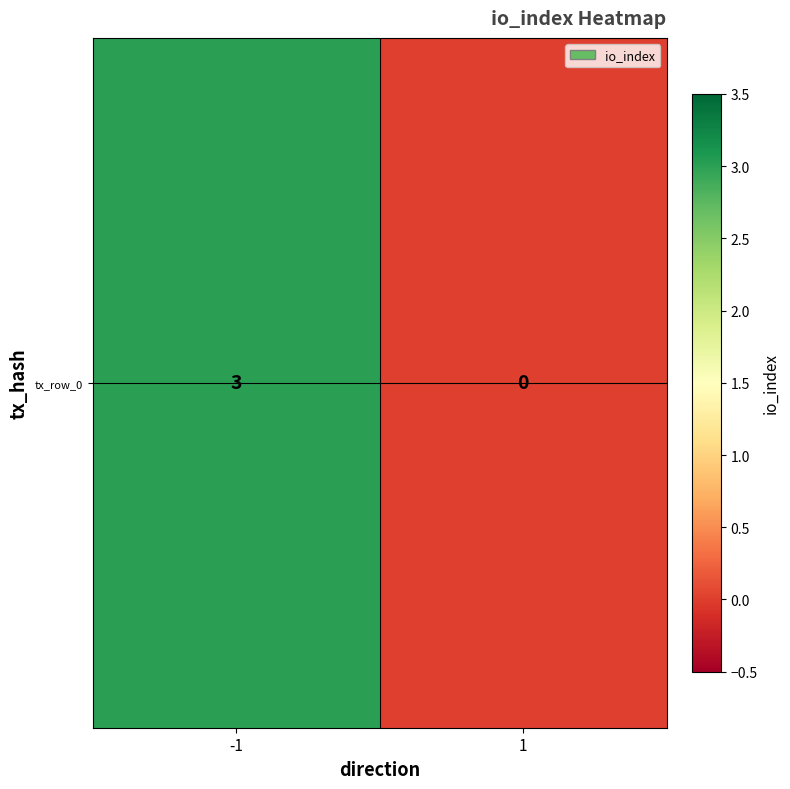

What is the sum of all values?

3